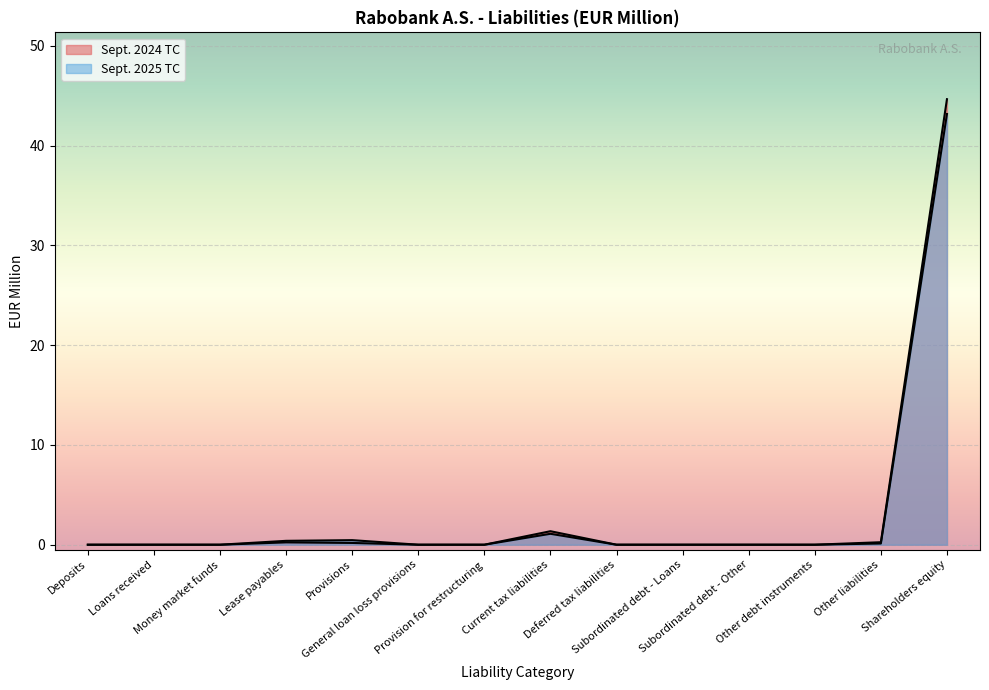

What is the sum of the Sept. 2025 TC values at Provision for restructuring and Current tax liabilities?

1.1